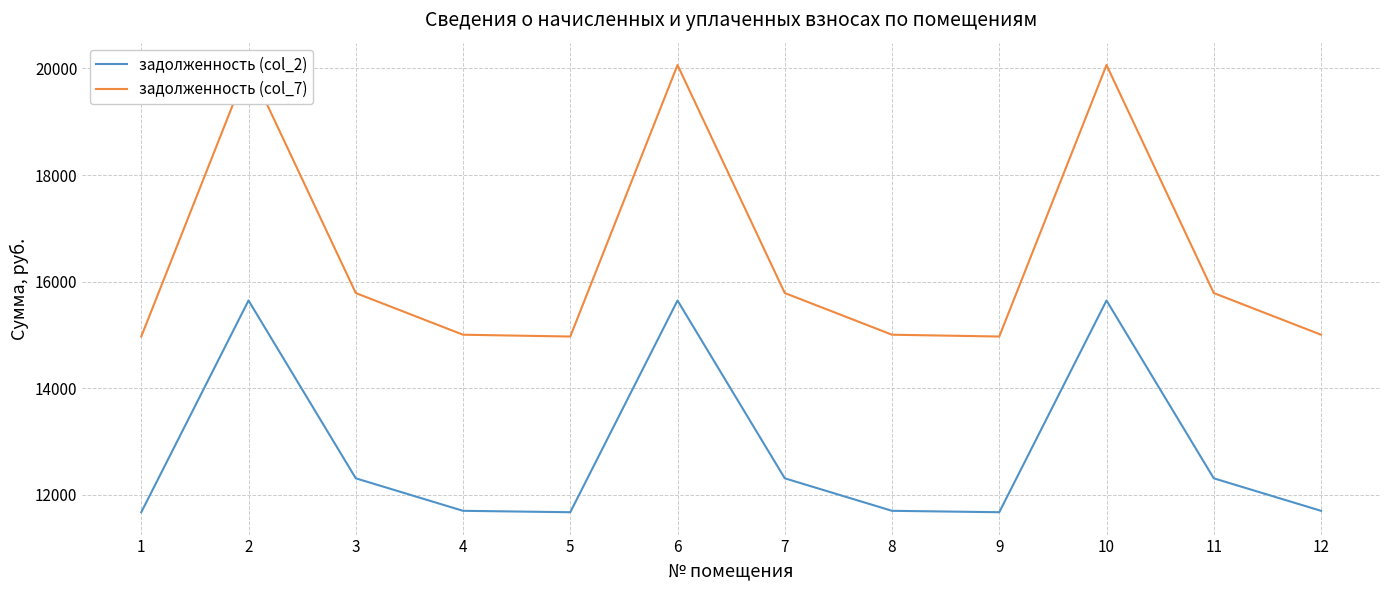

True or false: задолженность (col_2) and задолженность (col_7) cross at least once.

False